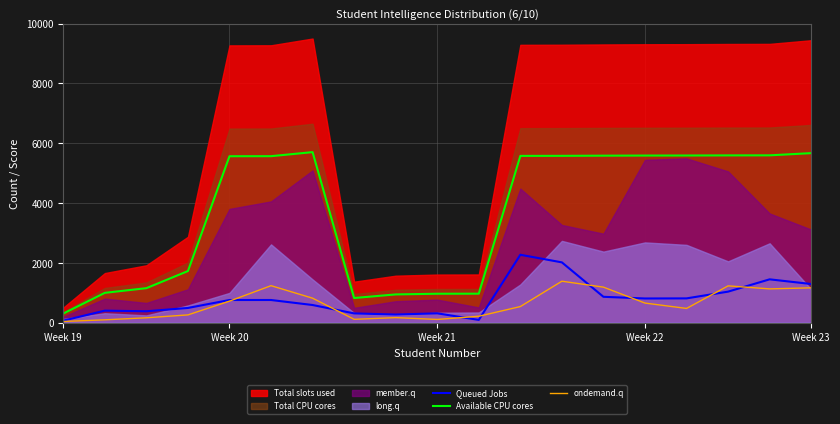

What is the sum of the Queued Jobs values at 15 and 12?

2819.0